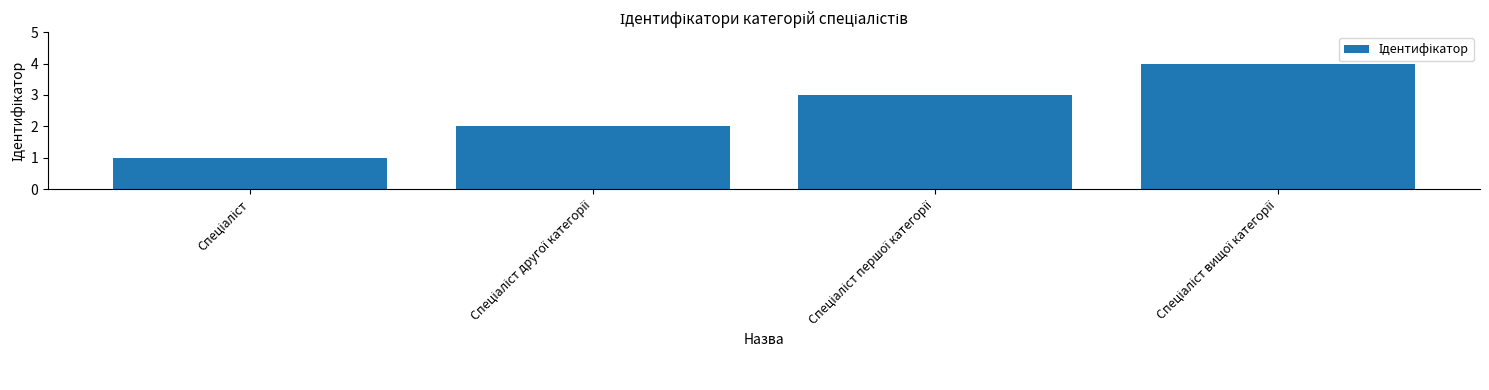

What is the difference between the second highest and minimum values?

2